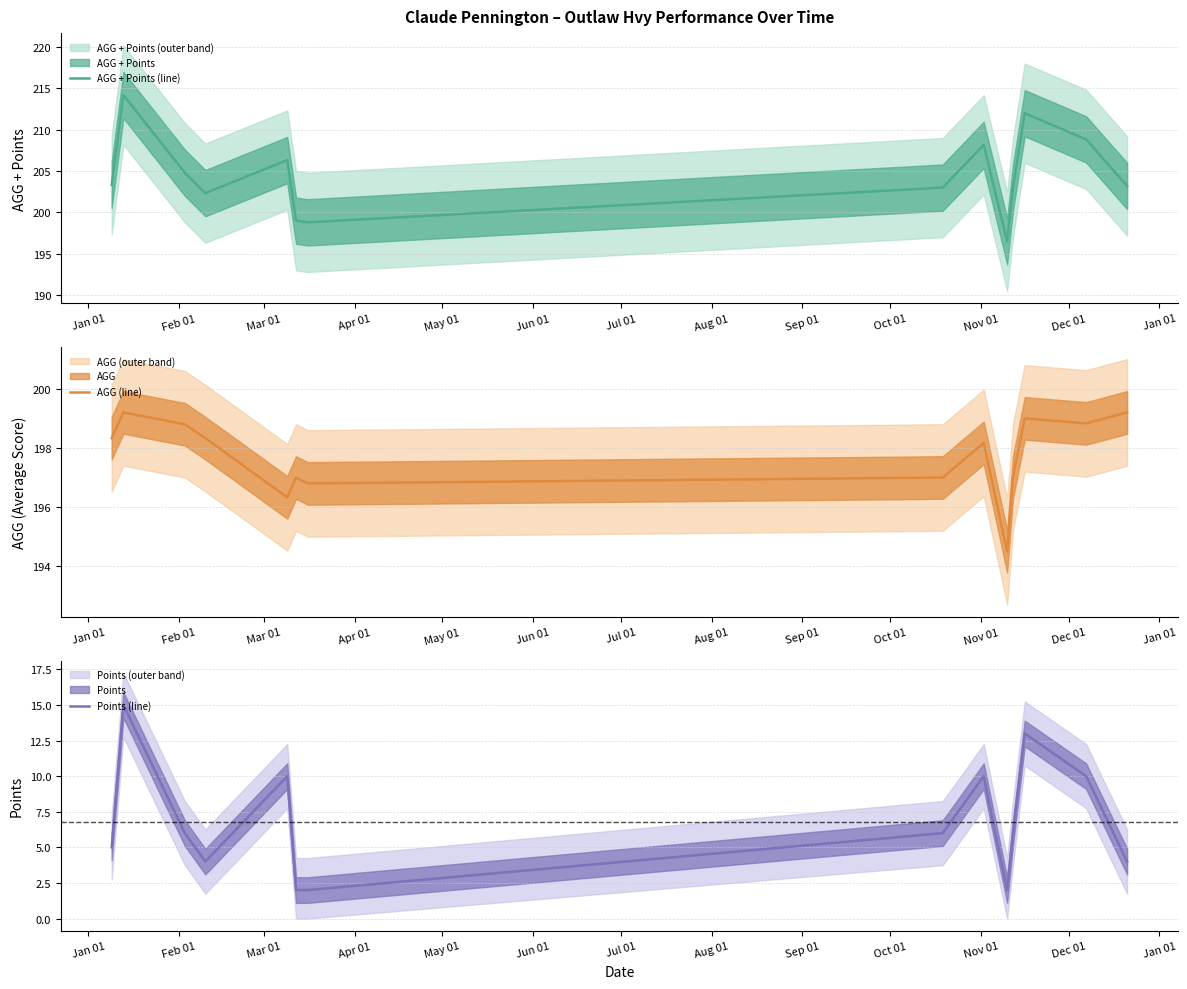

How many interior local valleys does the AGG + Points (line) series have?

3